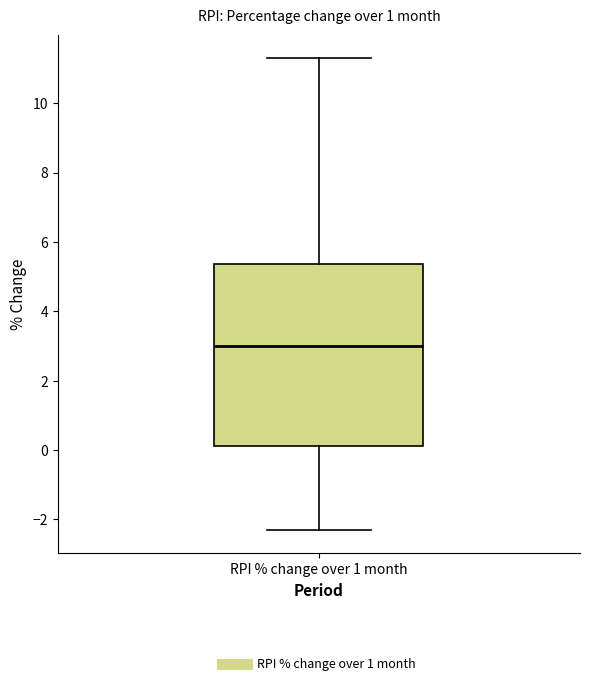

Where does the upper whisker of the box for RPI % change over 1 month end on the y-axis? The values are not printed on the chart, so give them approximately, as read against the axis.

11.4